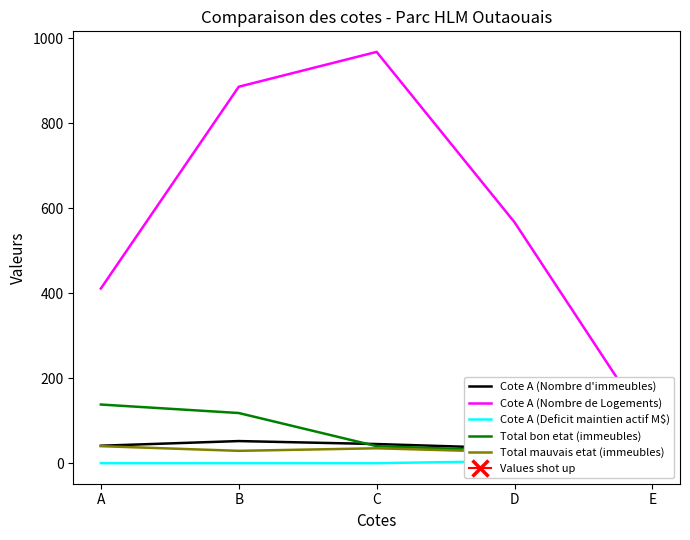

Rank the series by their maximum value, from lowest to highest.

Cote A (Deficit maintien actif M$), Total mauvais etat (immeubles), Cote A (Nombre d'immeubles), Total bon etat (immeubles), Cote A (Nombre de Logements)